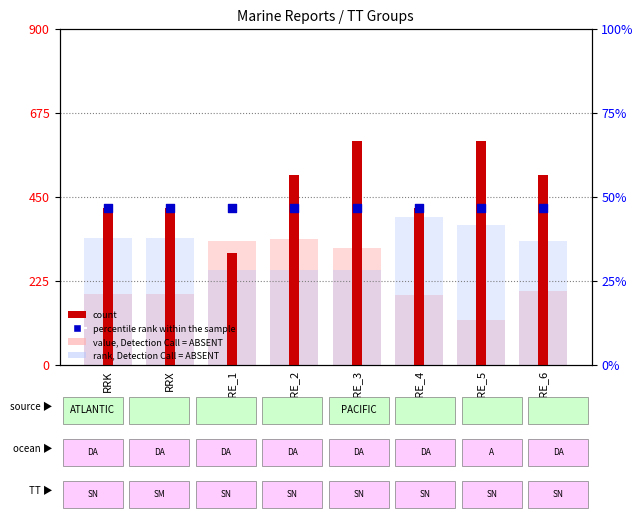

Which series reaches the minimum Y coordinate?

value, Detection Call = ABSENT